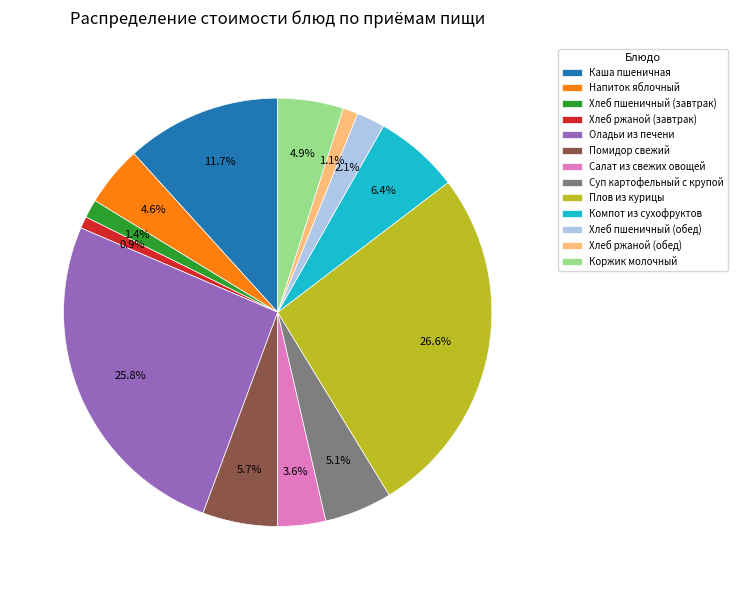

Is there any slice that represents more than half of the pie?

No